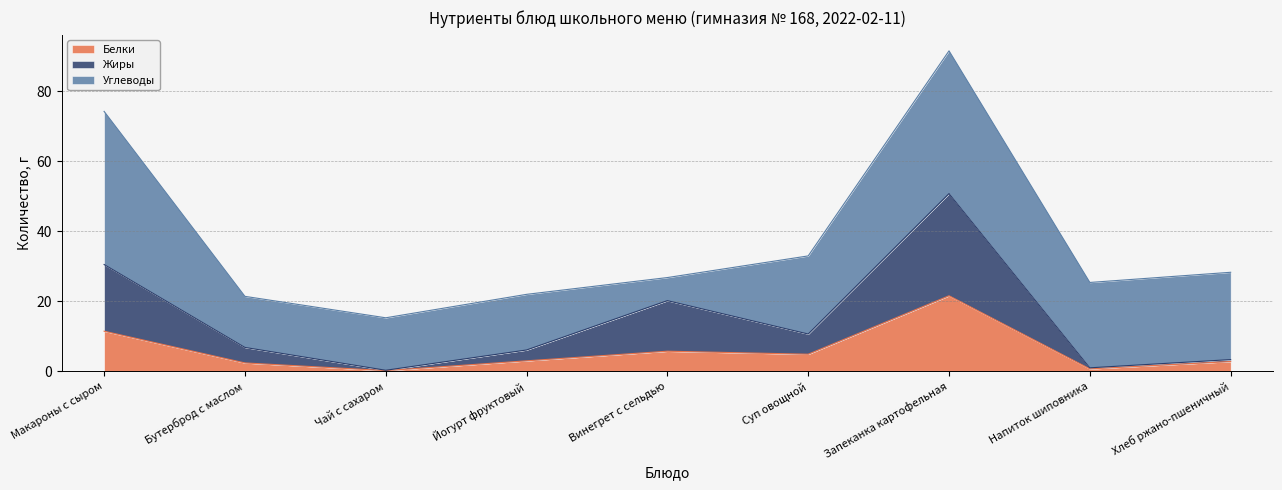

At how many categories does at least one series exceed 26?

2